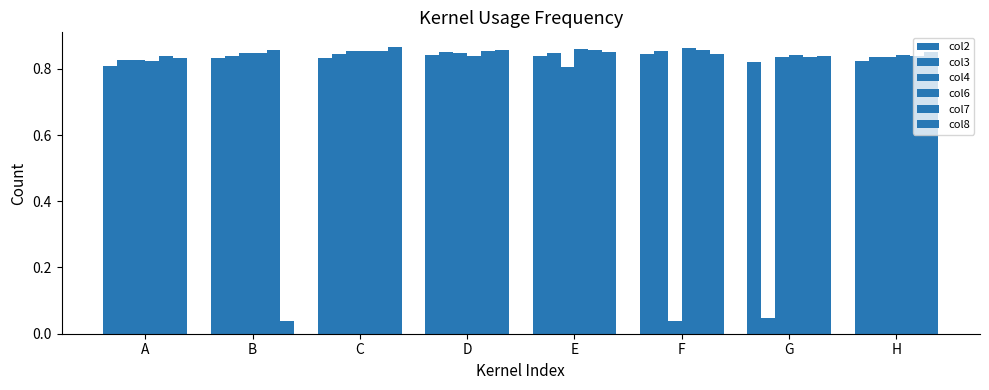

What is the average value of the col6 series?

0.8